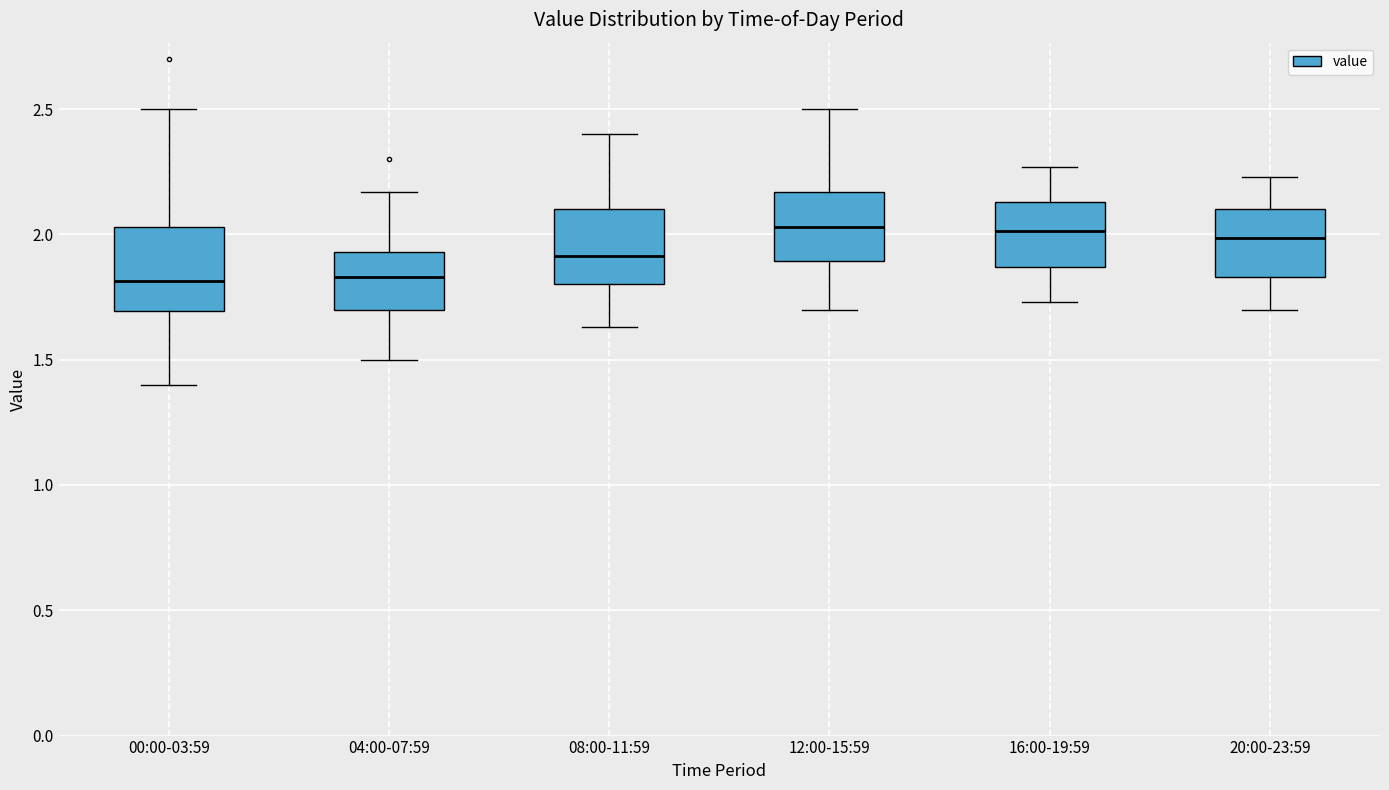

Reading left to right, read every box against the y-axis: the position of its median line, the range the box covers, and the ends of its whiskers. The values are not printed on the chart, so give them approximately, as read against the axis.

00:00-03:59: median 1.80, box 1.70 to 2.05, whiskers 1.40 to 2.50
04:00-07:59: median 1.85, box 1.70 to 1.95, whiskers 1.50 to 2.15
08:00-11:59: median 1.90, box 1.80 to 2.10, whiskers 1.65 to 2.40
12:00-15:59: median 2.05, box 1.90 to 2.15, whiskers 1.70 to 2.50
16:00-19:59: median 2.00, box 1.85 to 2.15, whiskers 1.75 to 2.25
20:00-23:59: median 2.00, box 1.85 to 2.10, whiskers 1.70 to 2.25